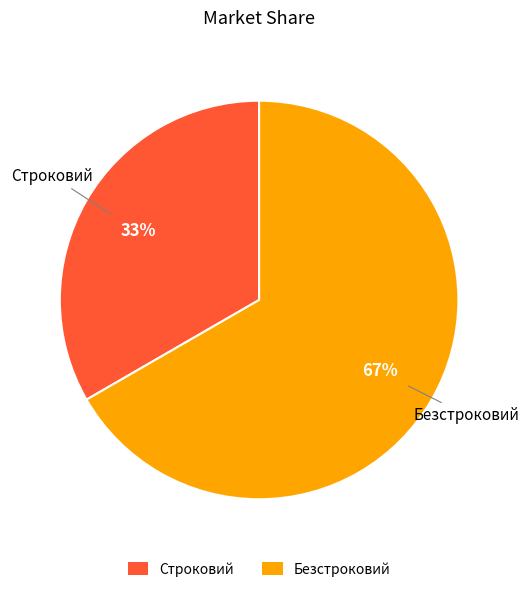

Rank the categories by value from highest to lowest.

Безстроковий, Строковий